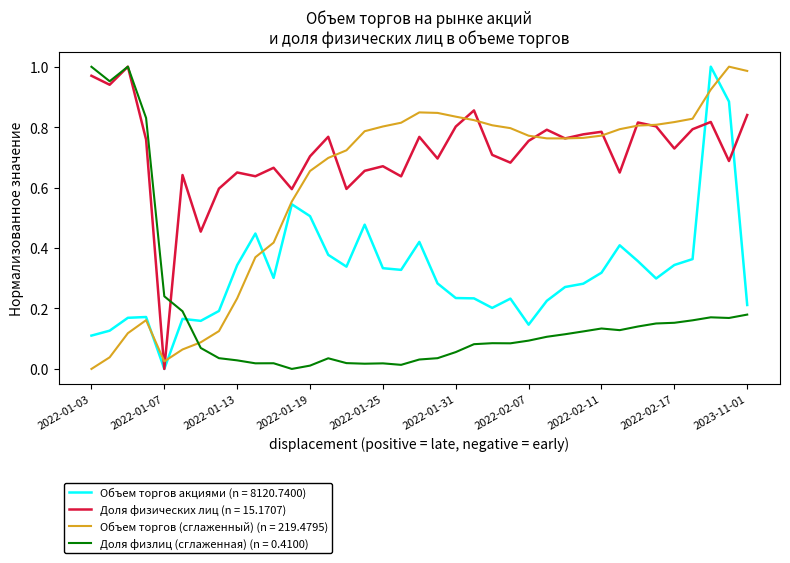

Which series has the largest total across all categories?

Доля физических лиц (n = 15.1707)